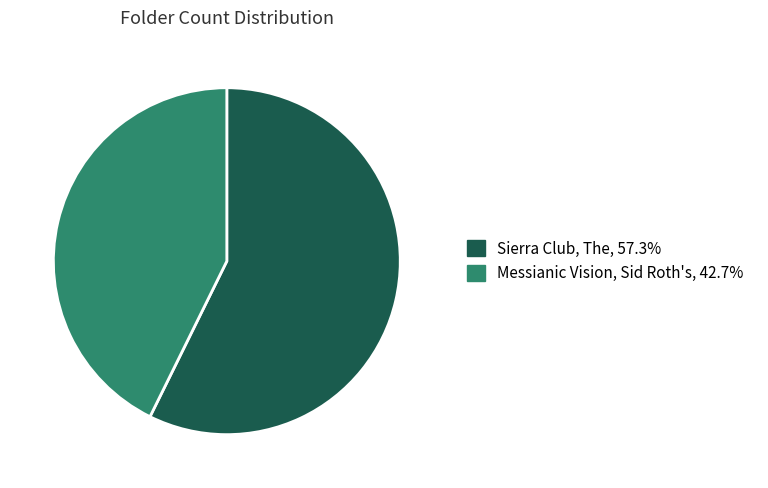

Is the sum of Messianic Vision, Sid Roth's and Sierra Club, The greater than half?

Yes